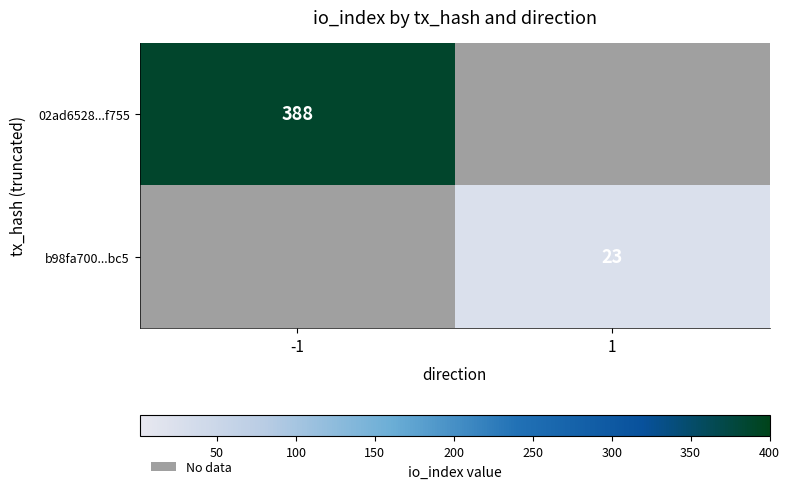

The value of 02ad6528...f755 at -1 is 388. True or false?

True